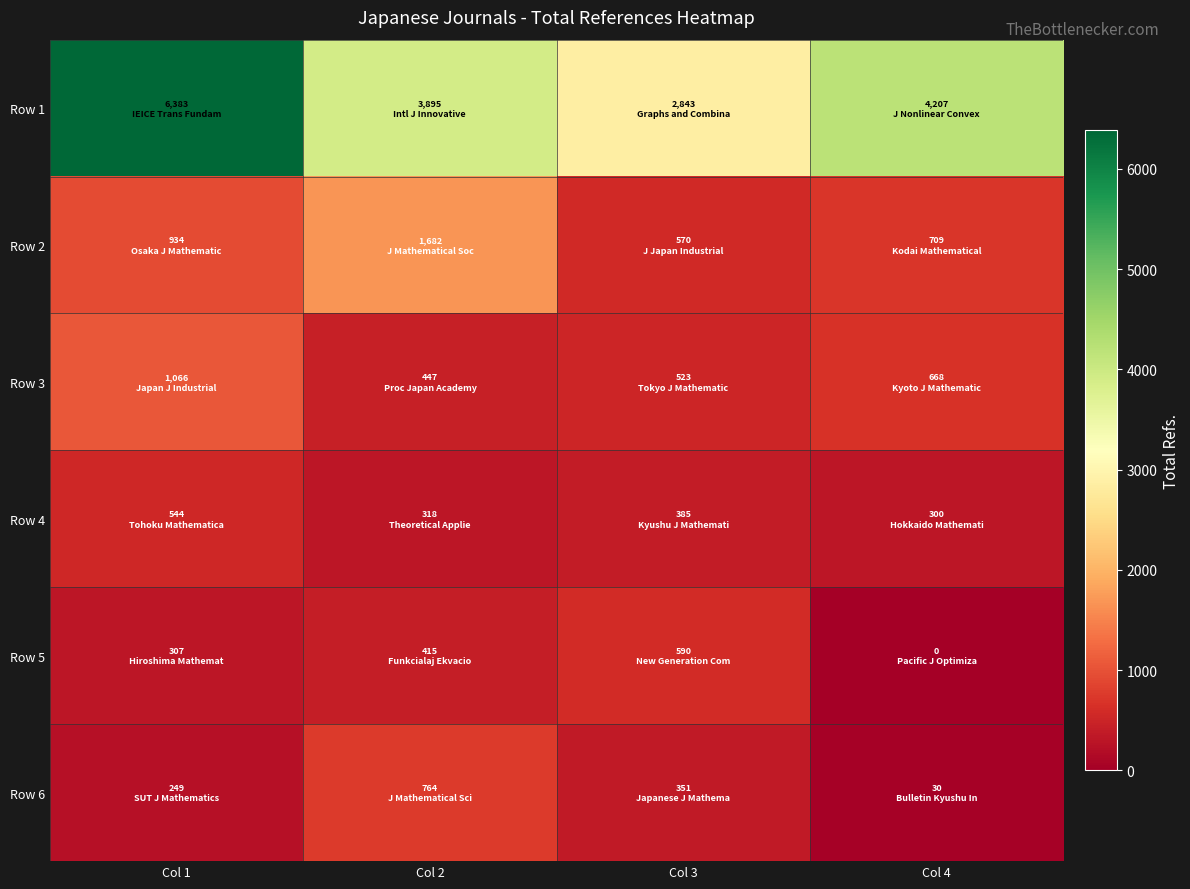

Between Col 1 and Col 3, which series saw the biggest shift?

Row 1